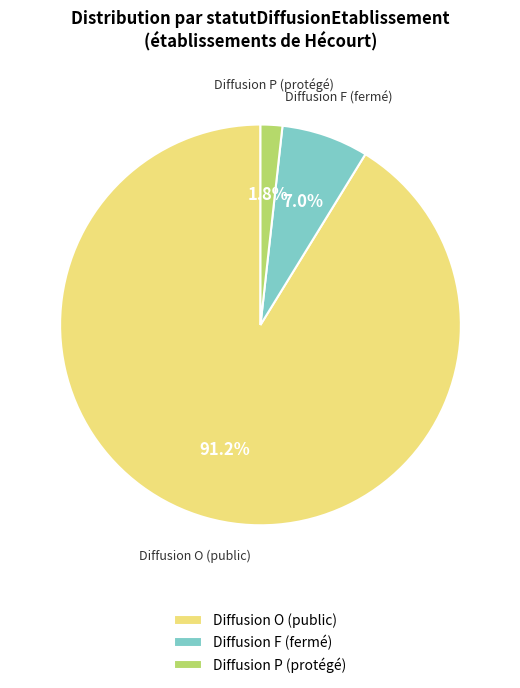

Do Diffusion P (protégé) and Diffusion O (public) together represent more than half of the pie?

Yes